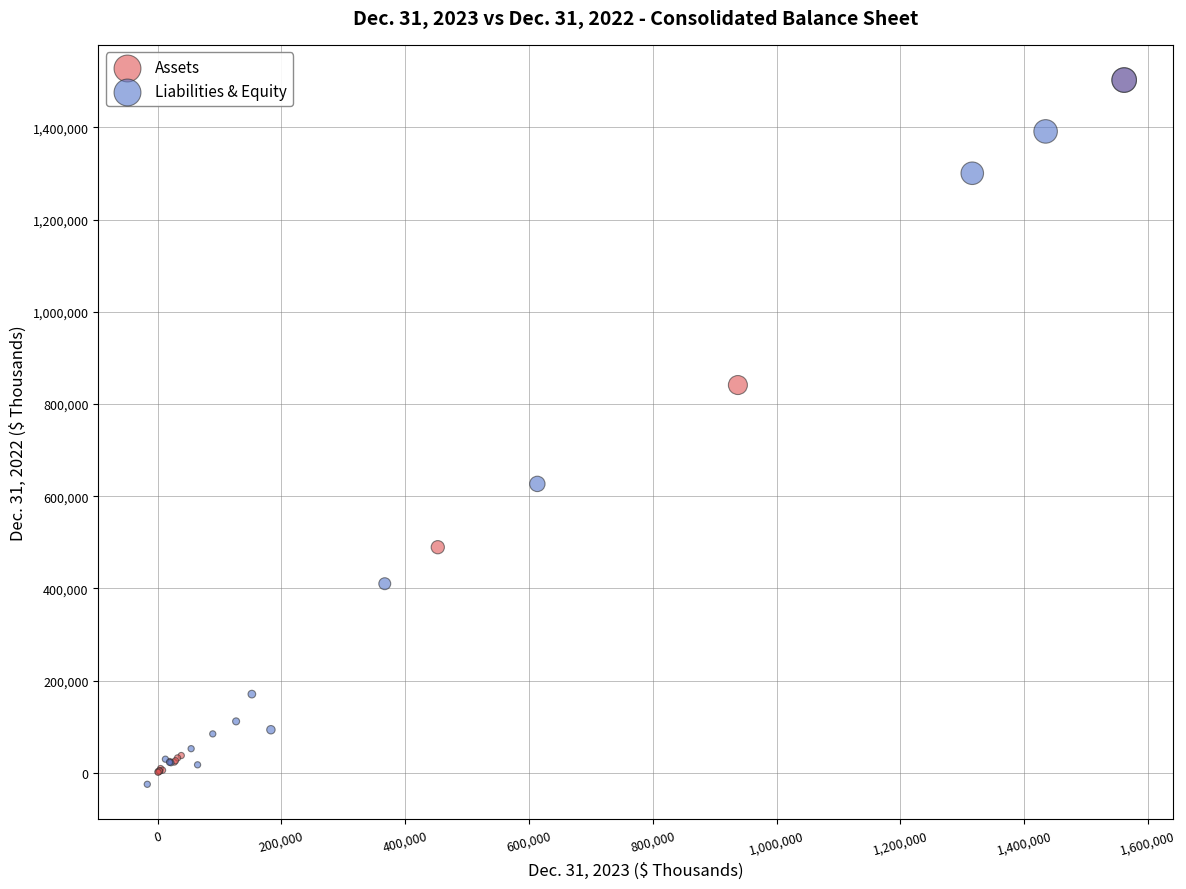

Which series has the widest spread of Y values?

Liabilities & Equity